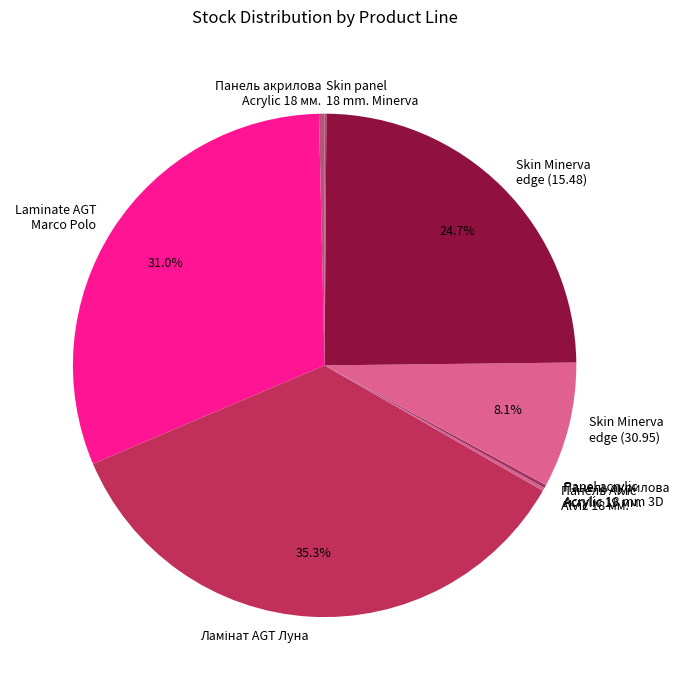

What percentage is NOT represented by Skin Minerva edge (30.95)?

91.9%